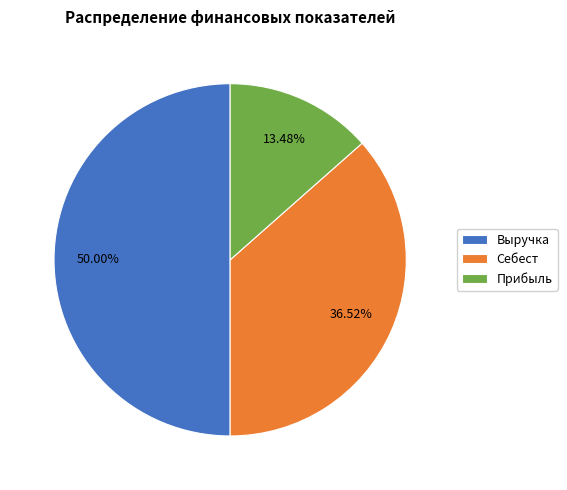

Which category has the biggest portion of the pie?

Выручка